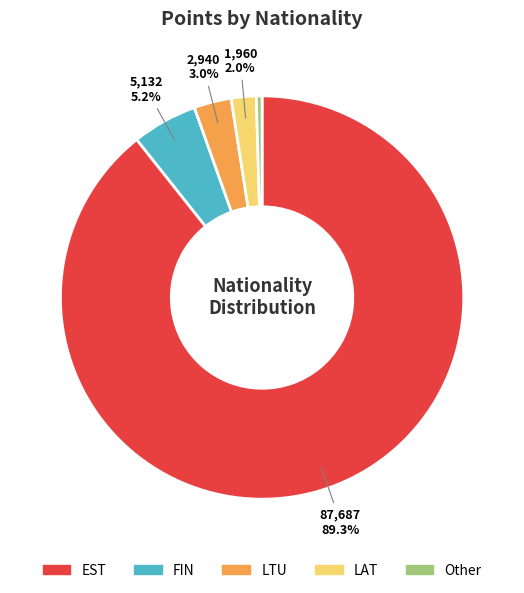

Is there any slice that represents more than half of the pie?

Yes